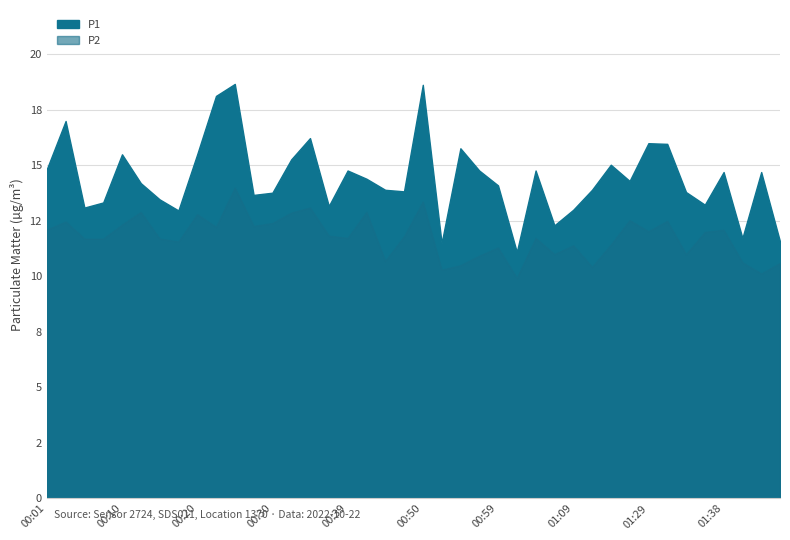

At 01:23, list the series in order from smallest to largest.

P2, P1